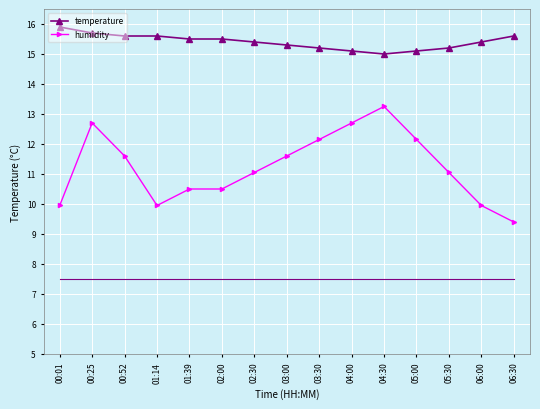

What is the label of the 8th point from the left?

03:00